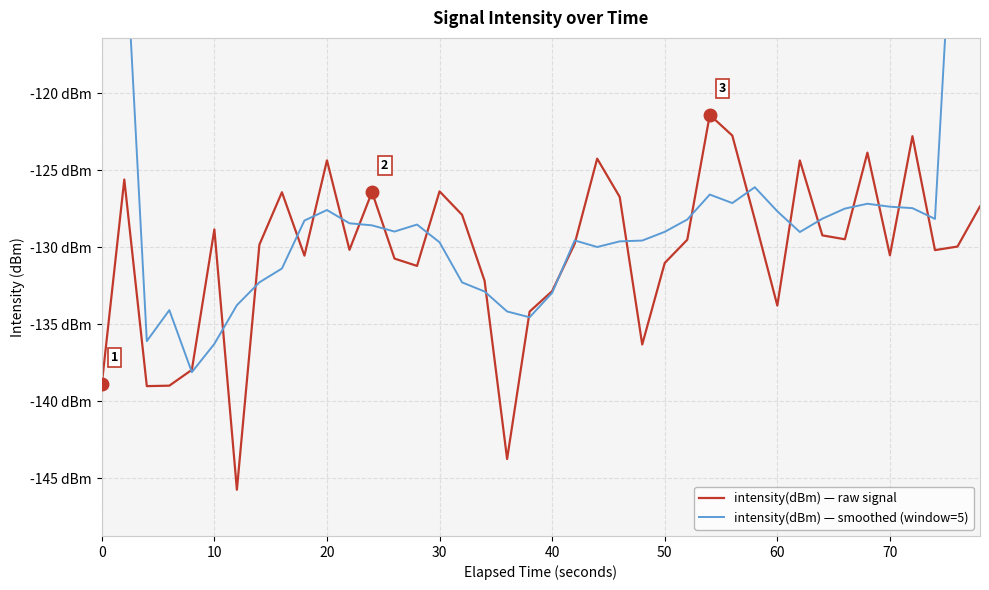

How many data points does each series have?

40